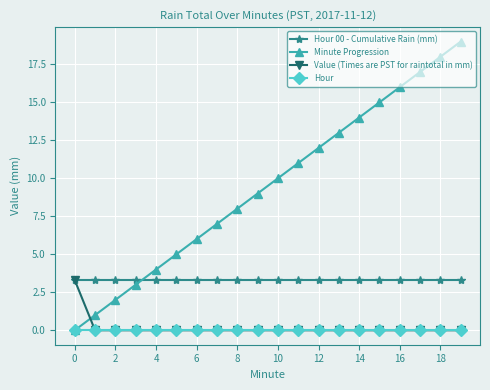

Which series has the widest spread of values?

Minute Progression